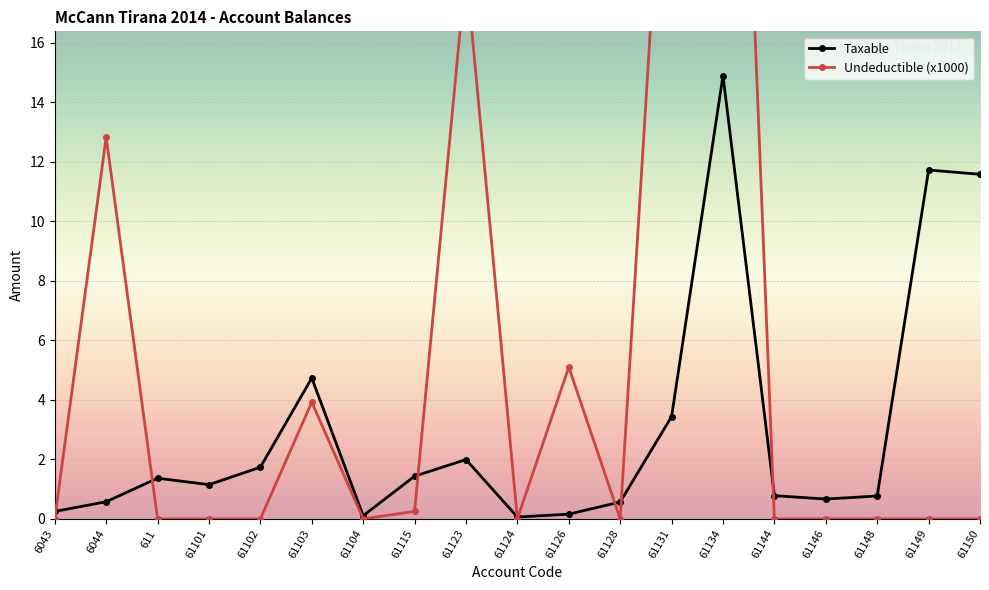

At which label is Undeductible closest to 21?

61123